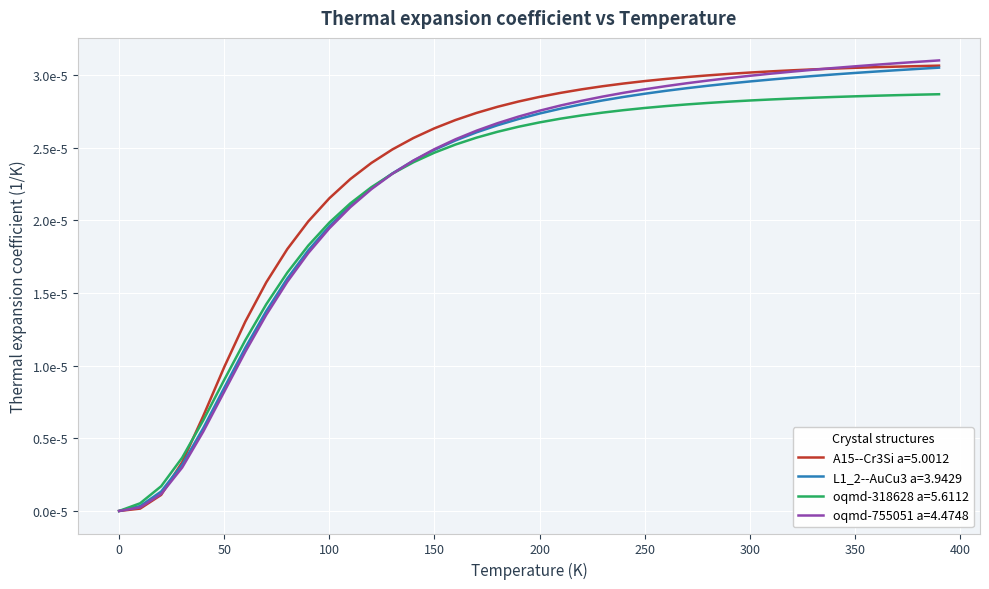

What are all the series names shown in the legend?

A15--Cr3Si a=5.0012, L1_2--AuCu3 a=3.9429, oqmd-318628 a=5.6112, oqmd-755051 a=4.4748